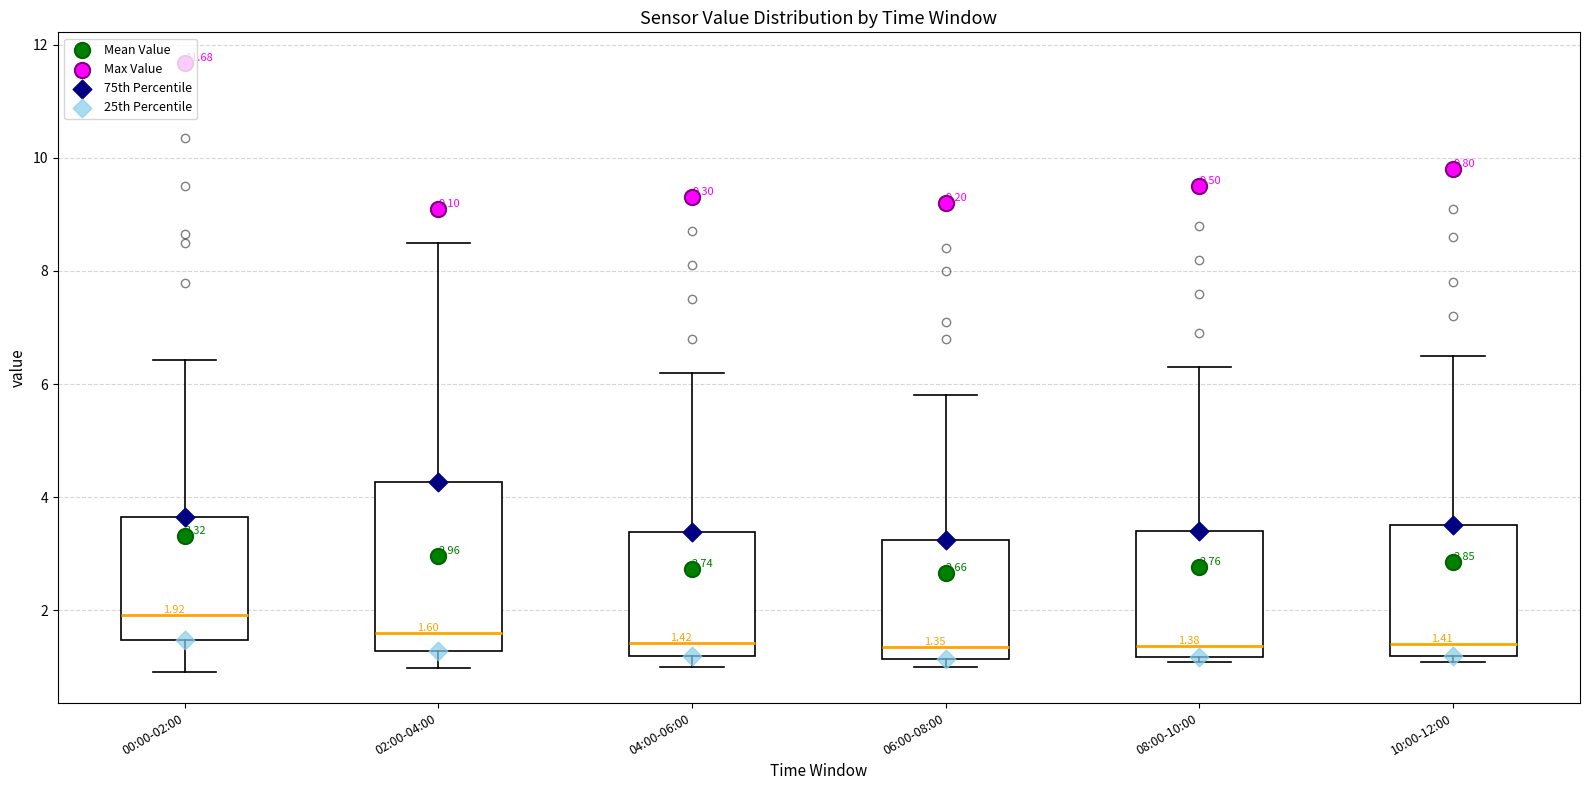

Comparing the boxes themselves (not the whiskers), which one is the tallest?

02:00-04:00